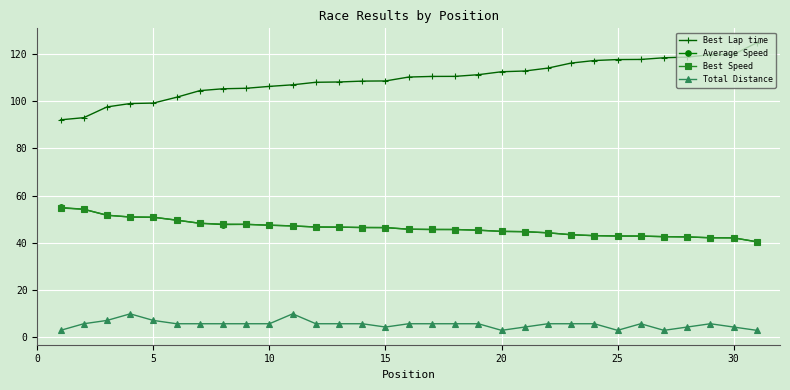

What is the value of the Best Speed point at the 19th from the left?

45.3